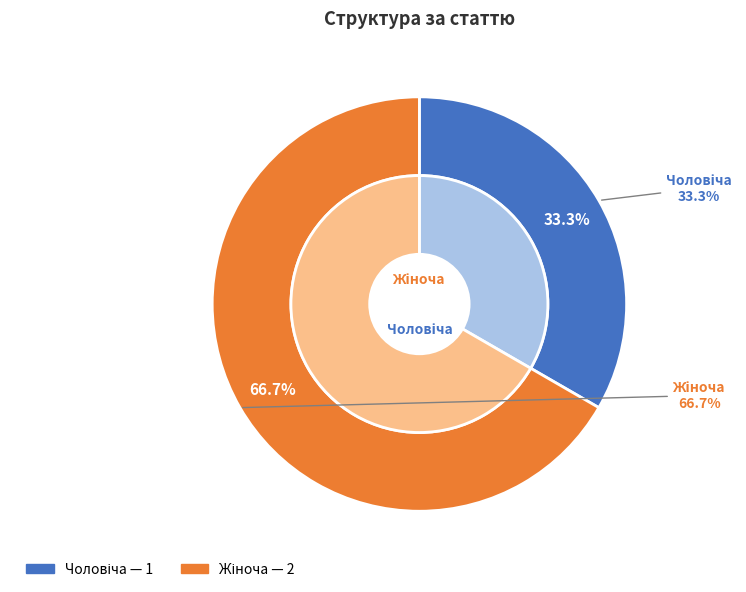

Is it true that Чоловіча is 33% of the pie?

True